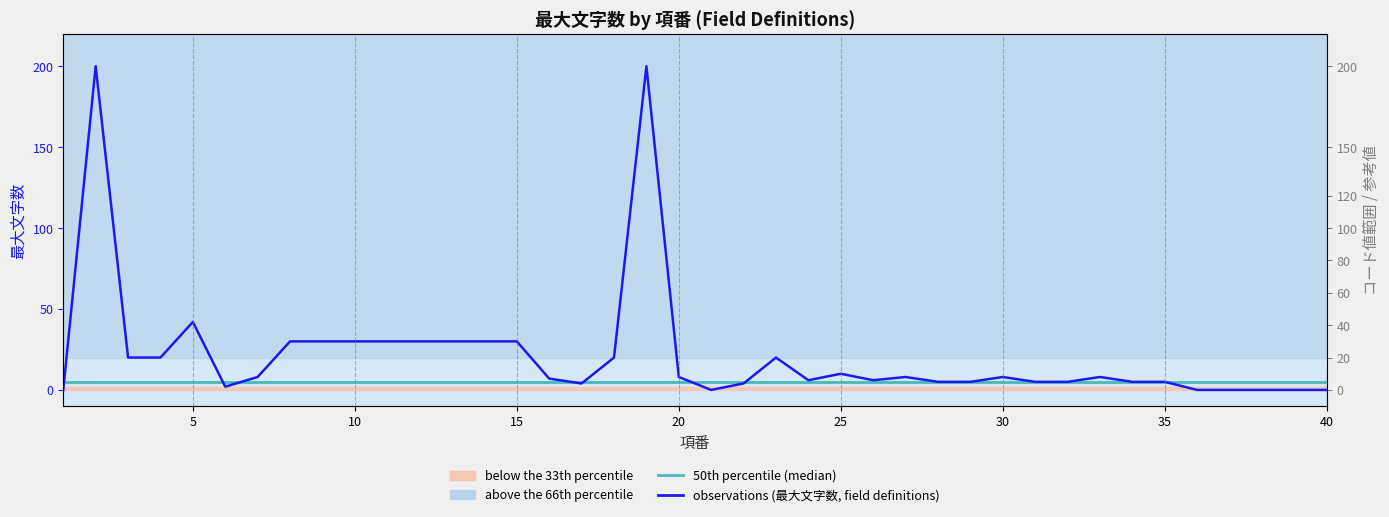

How many values in the observations (最大文字数, field definitions) series are below 8?

19